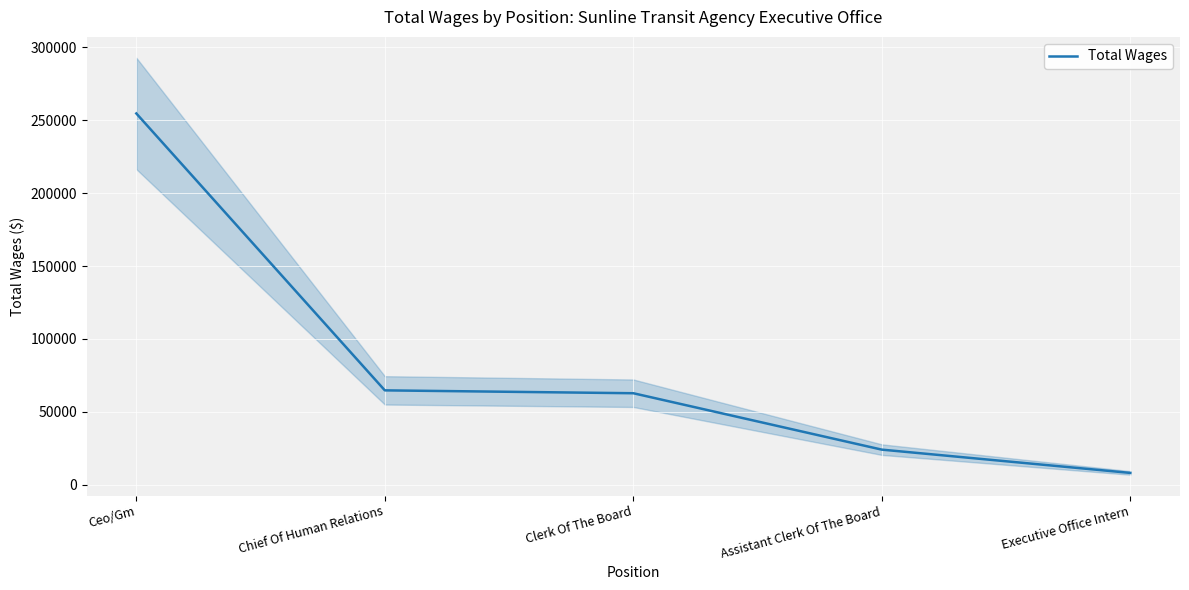

Between Assistant Clerk Of The Board and Ceo/Gm, which is larger?

Ceo/Gm